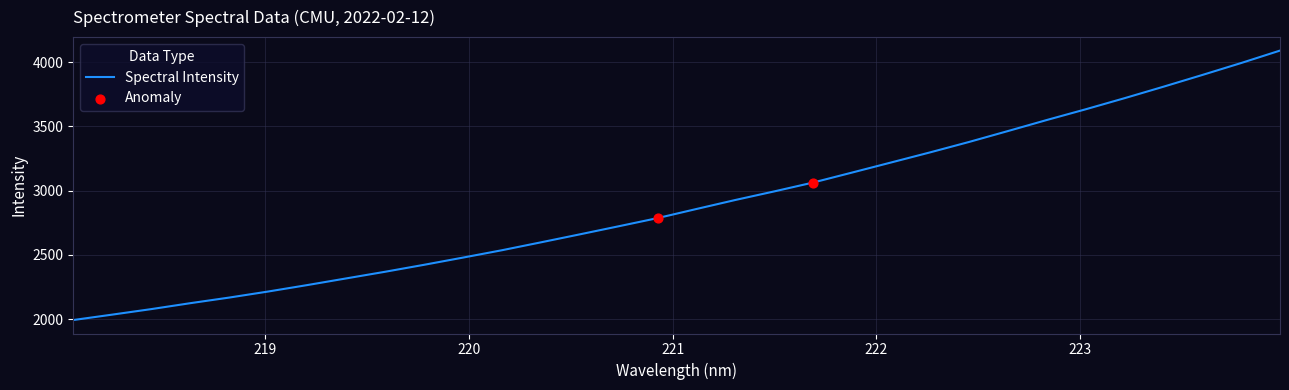

What is the difference between the maximum and minimum values?

2095.9